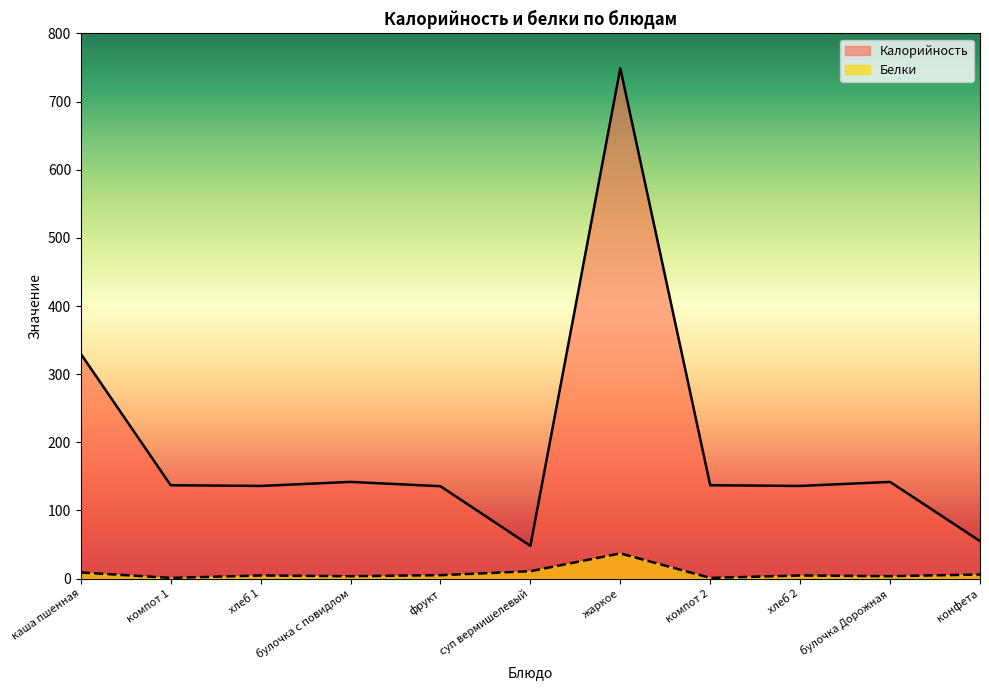

Reading left to right, what are all the values shown in this chart?

Калорийность: 330.0	137.0	136.0	141.9	135.6	48.0	749.0	137.0	136.0	141.9	55.0
Белки: 9.0	1.0	4.6	3.5	5.0	10.8	37.0	1.0	4.6	3.5	6.0